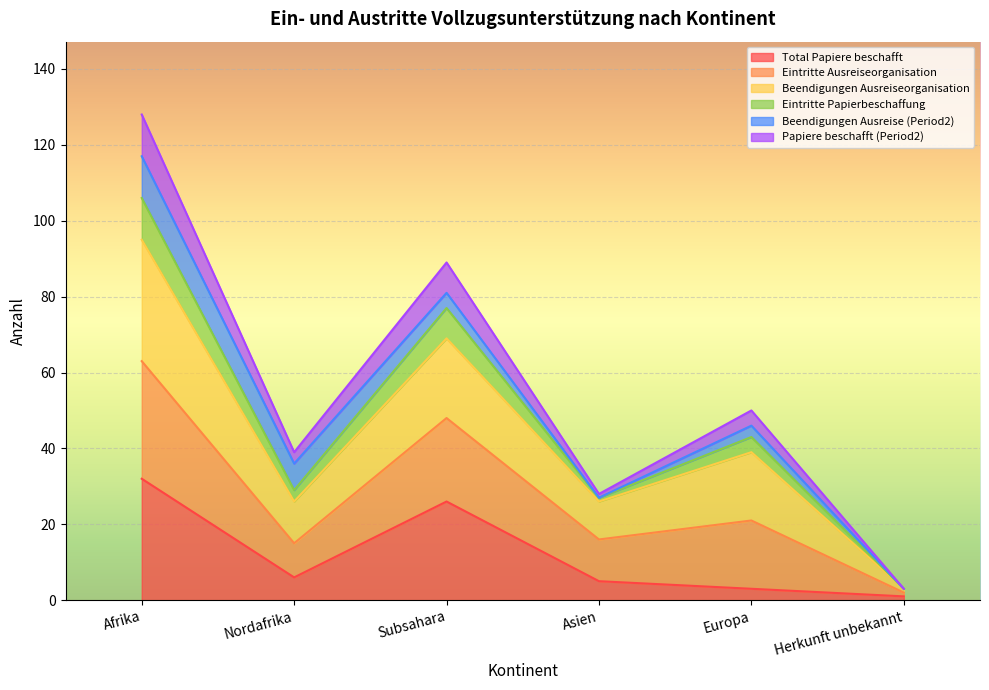

Where is the first local maximum for Papiere beschafft (Period2)?

Subsahara